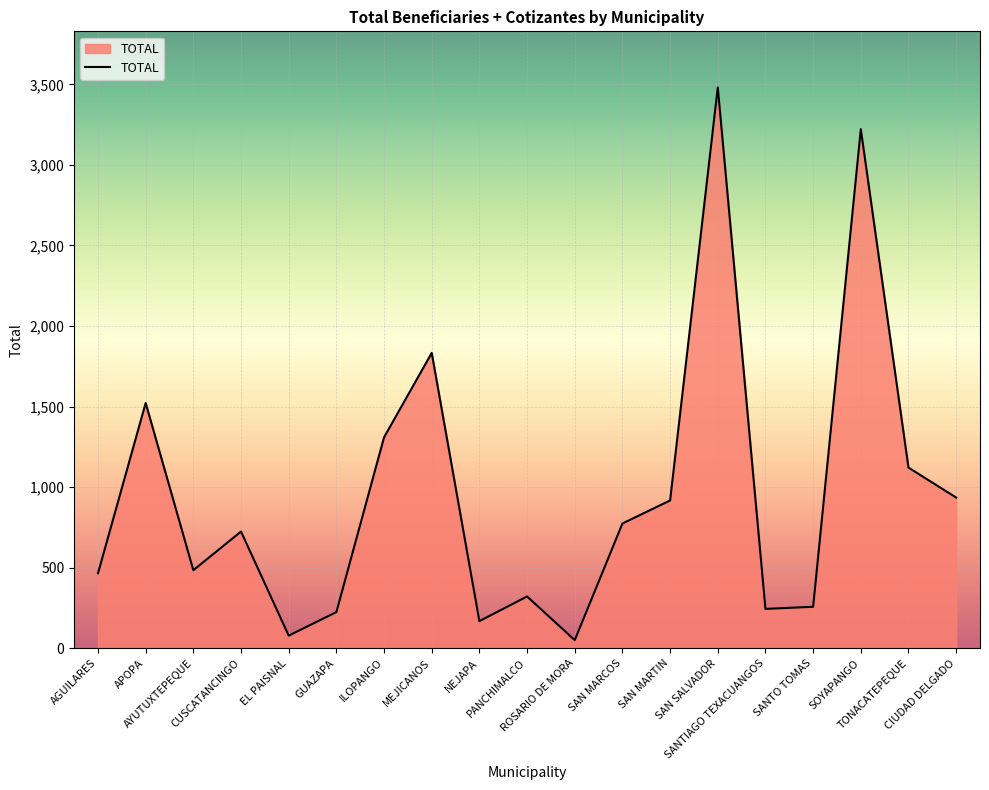

True or false: the data has more than 1 interior local peaks.

True